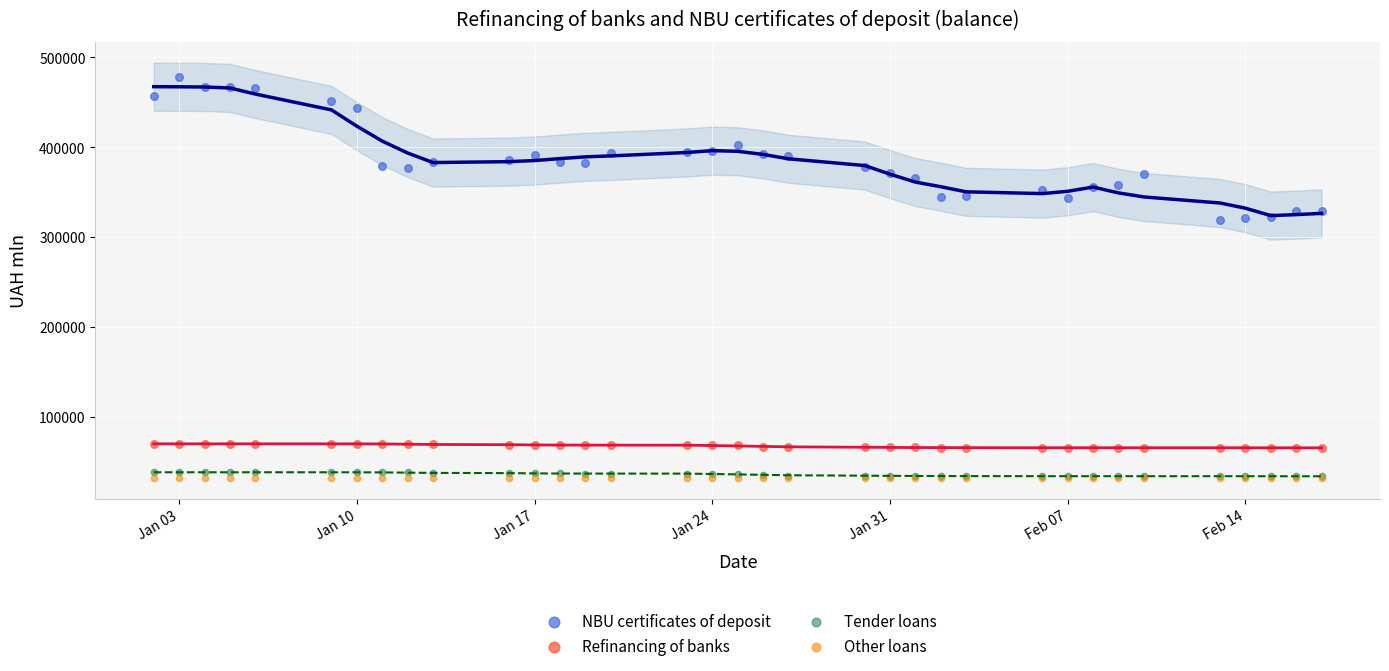

Which series reaches the maximum Y coordinate?

NBU certificates of deposit